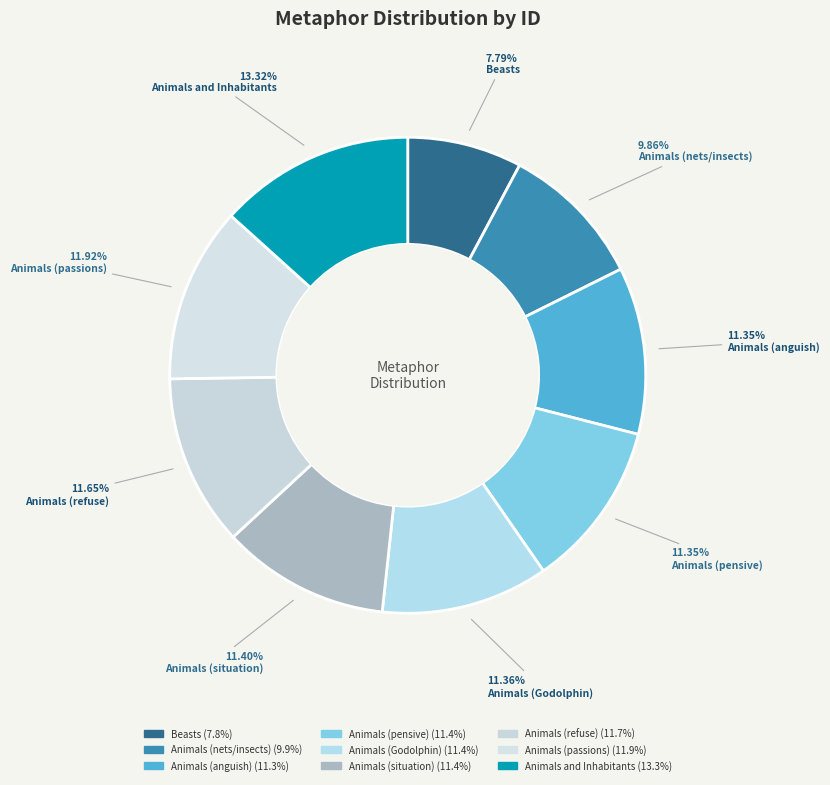

Rank the categories by value from lowest to highest.

Beasts, Animals (nets/insects), Animals (anguish), Animals (pensive), Animals (Godolphin), Animals (situation), Animals (refuse), Animals (passions), Animals and Inhabitants